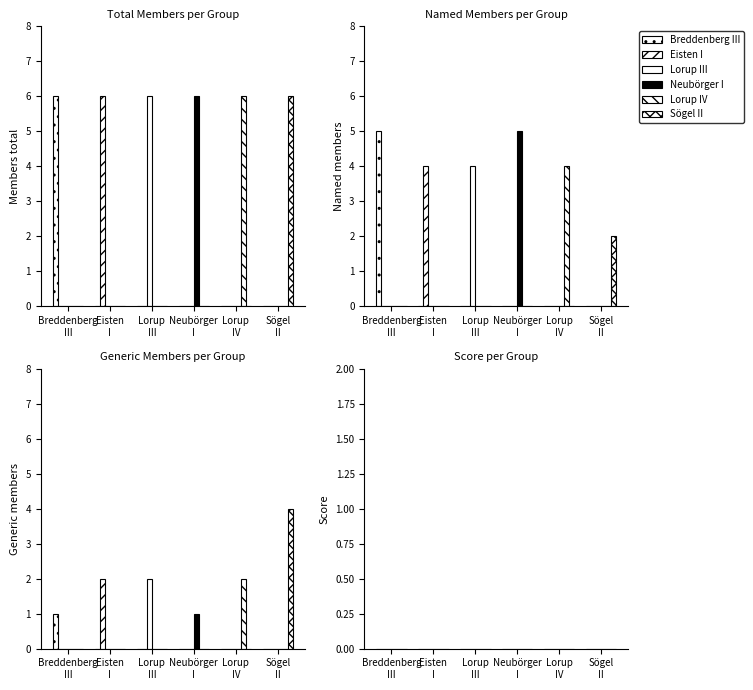

What value does the Eisten I series have at Eisten I?

6